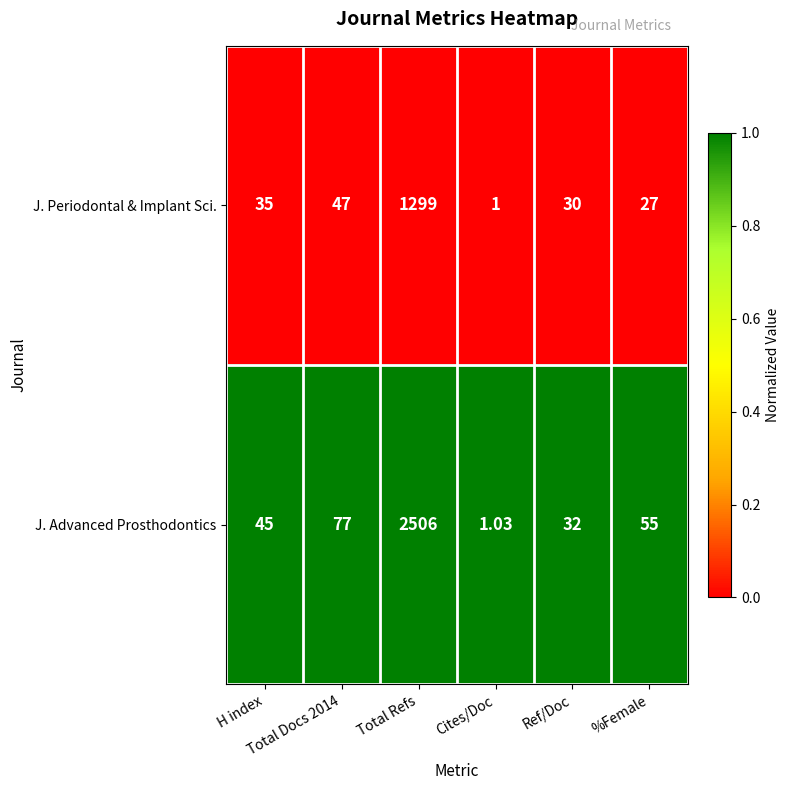

Which series has the largest total across all categories?

J. Advanced Prosthodontics